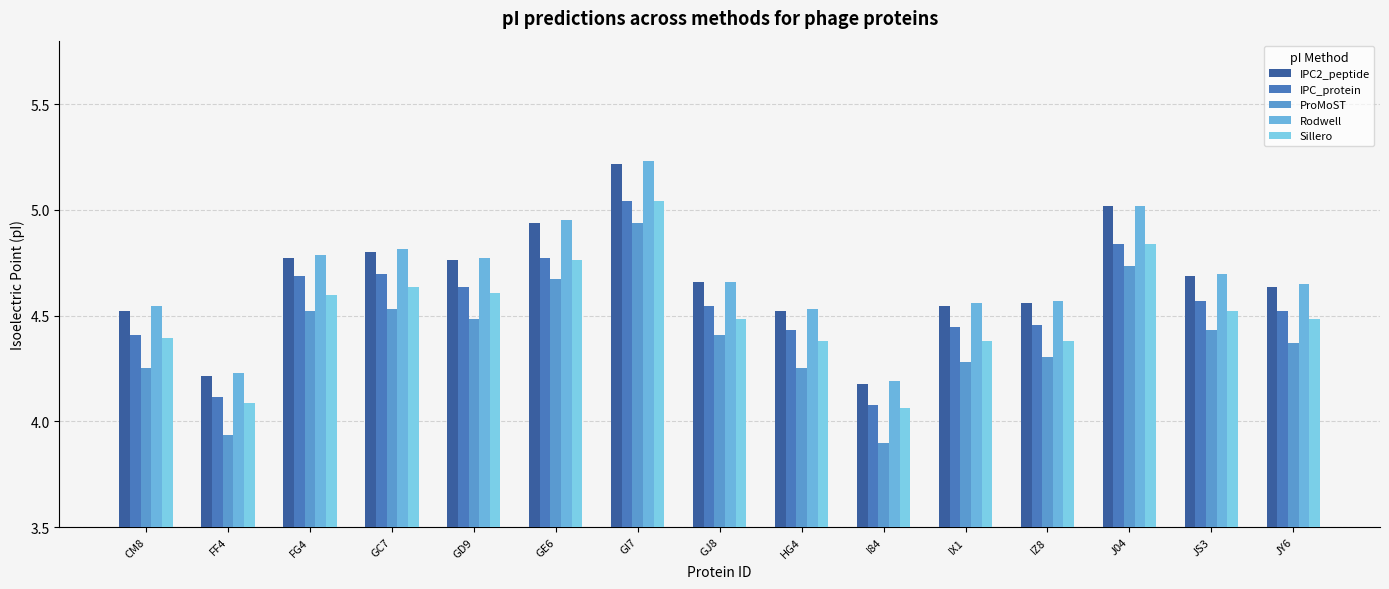

What is the smallest value displayed?

3.9